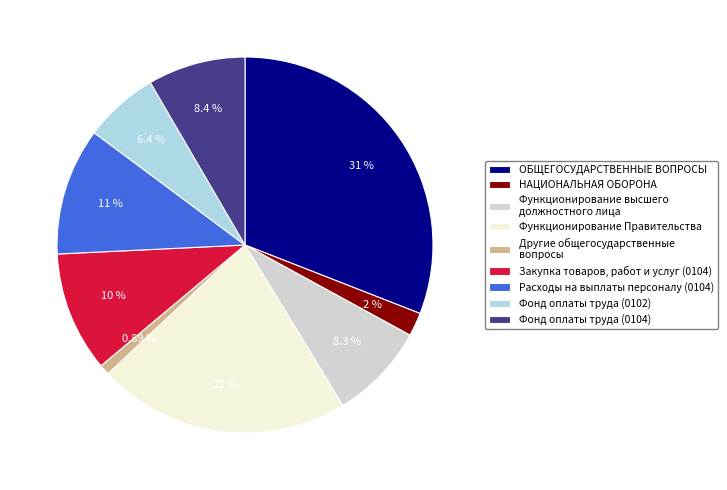

Approximately how many times larger is the value at Закупка товаров, работ и услуг (0104) compared to Фонд оплаты труда (0102)?

1.6